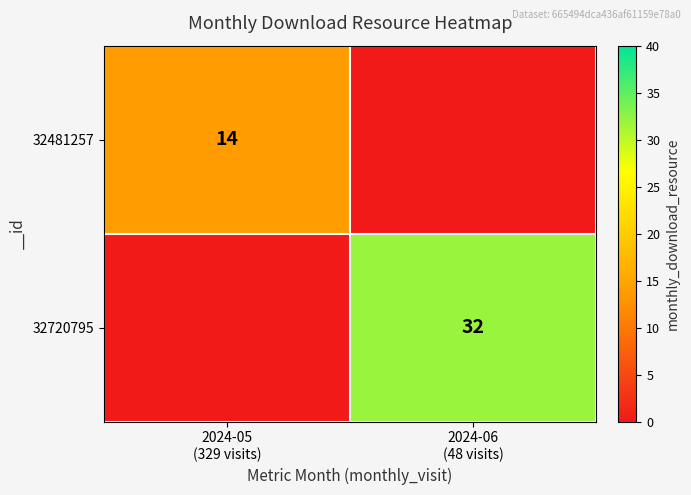

What is the total value across all series at 2024-06
(48 visits)?

32